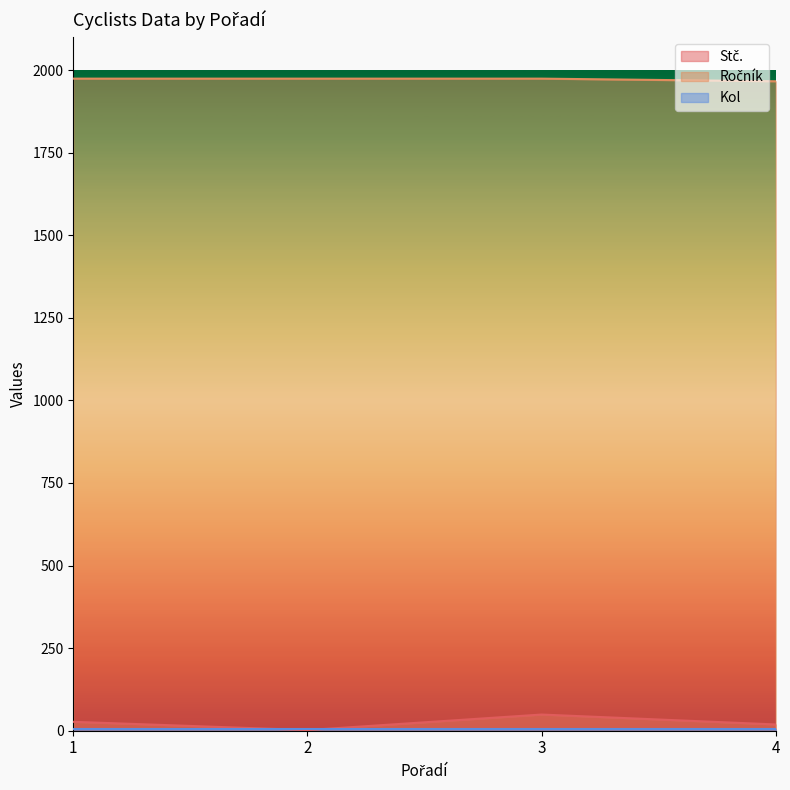

What is the sum of the Stč. values at 4 and 3?

68